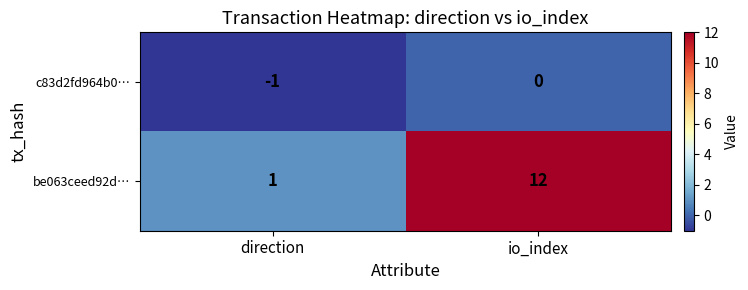

Rank the series by their maximum value, from highest to lowest.

be063ceed92d…, c83d2fd964b0…